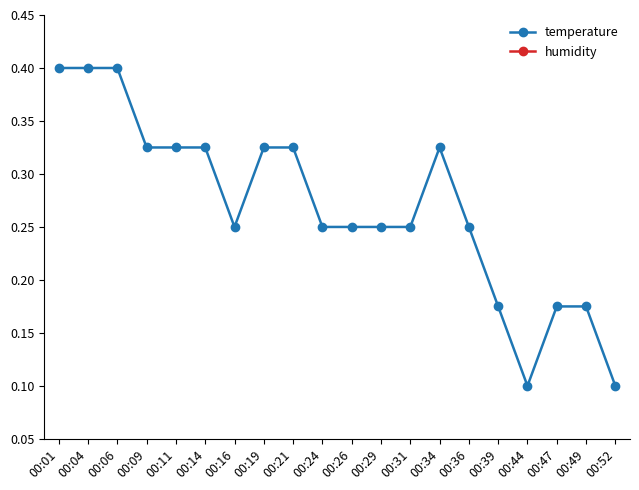

Is the value of temperature at 00:16 greater than the value of humidity at 00:31?

No